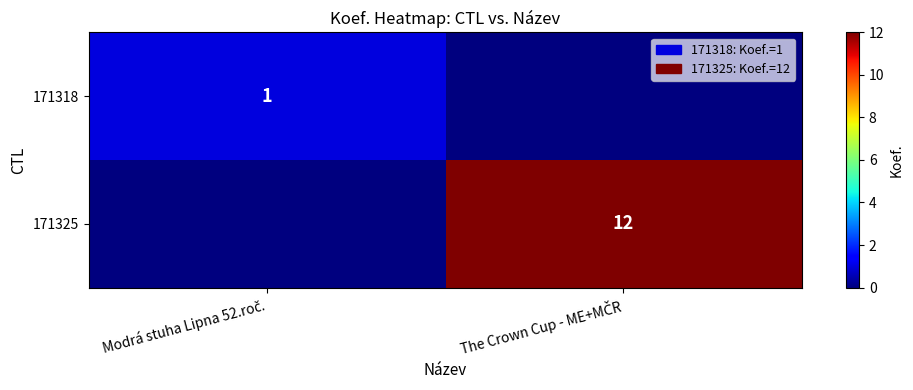

The 171318 series shows 0 at The Crown Cup - ME+MČR. True or false?

True